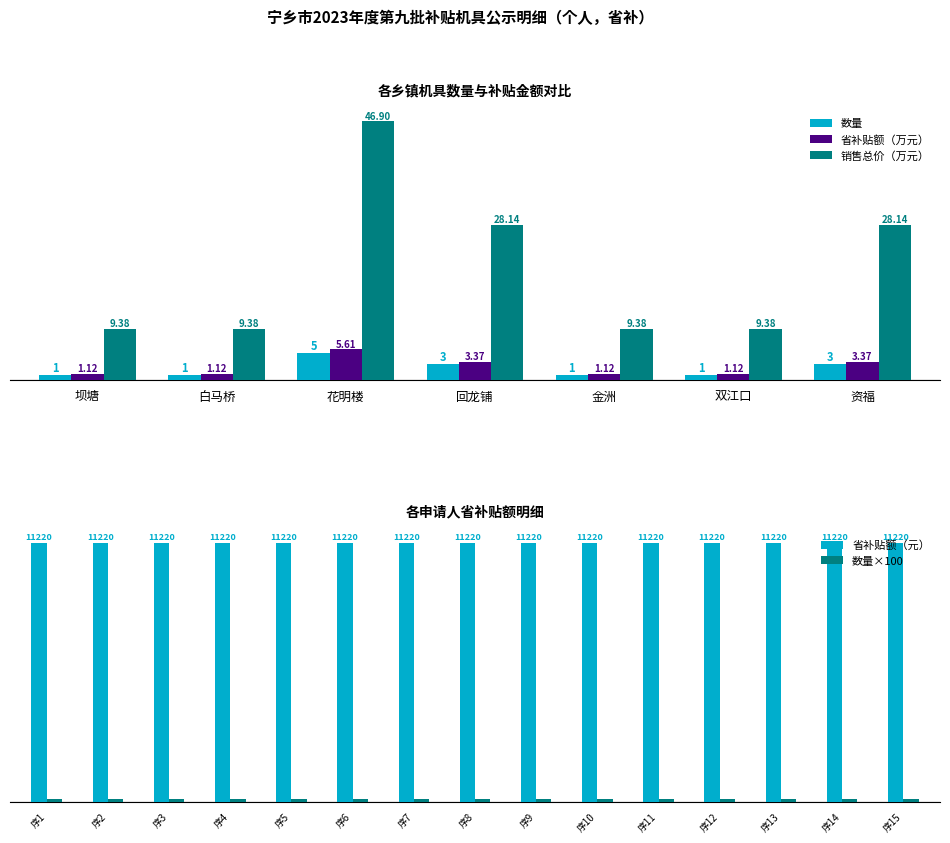

How many categories are shown in the chart?

15